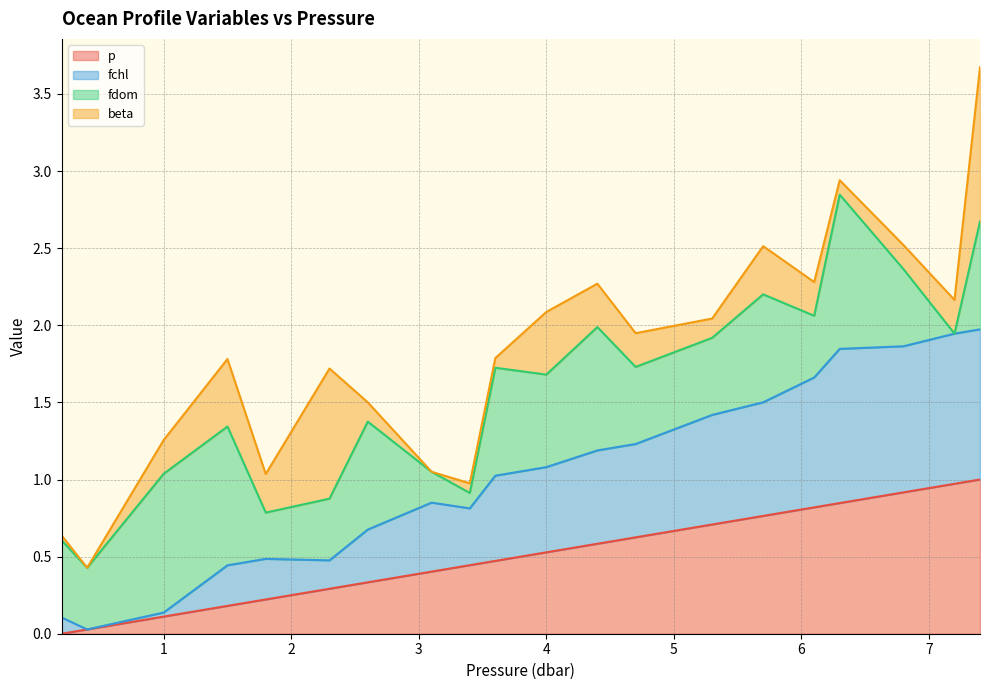

What is the value of the fchl point at the 15th from the left?

1.5